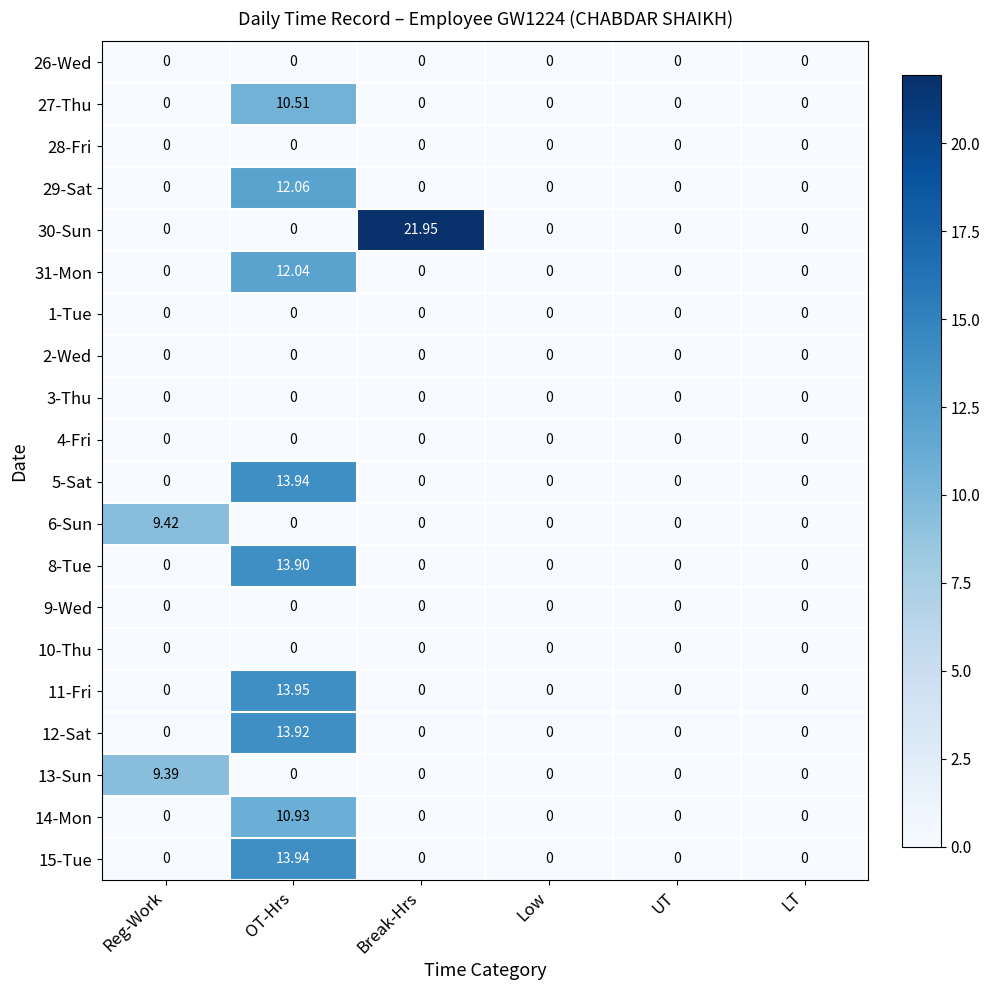

At which category does the chart reach its peak across all series?

Break-Hrs